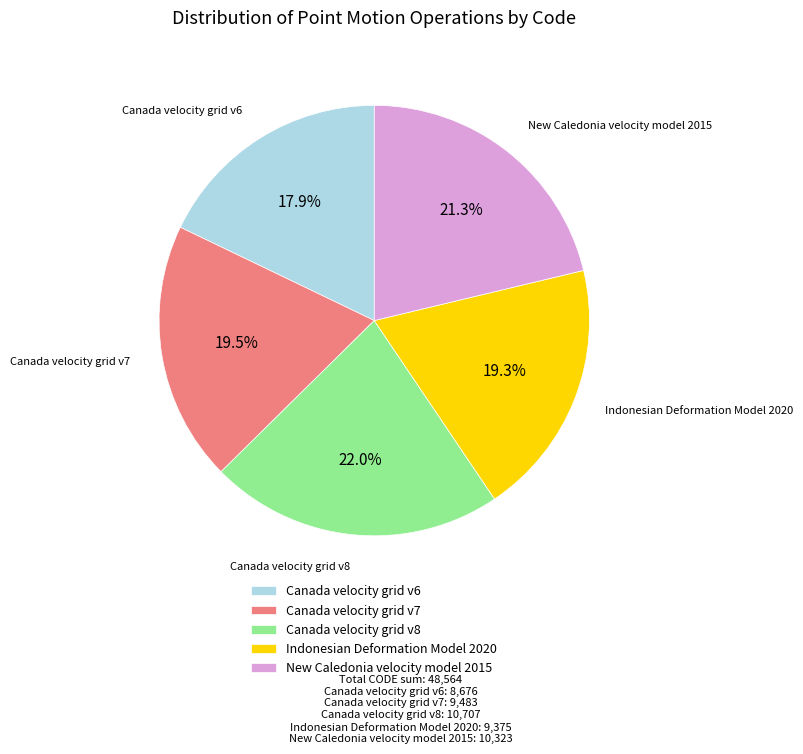

How many slices are in this pie chart?

5